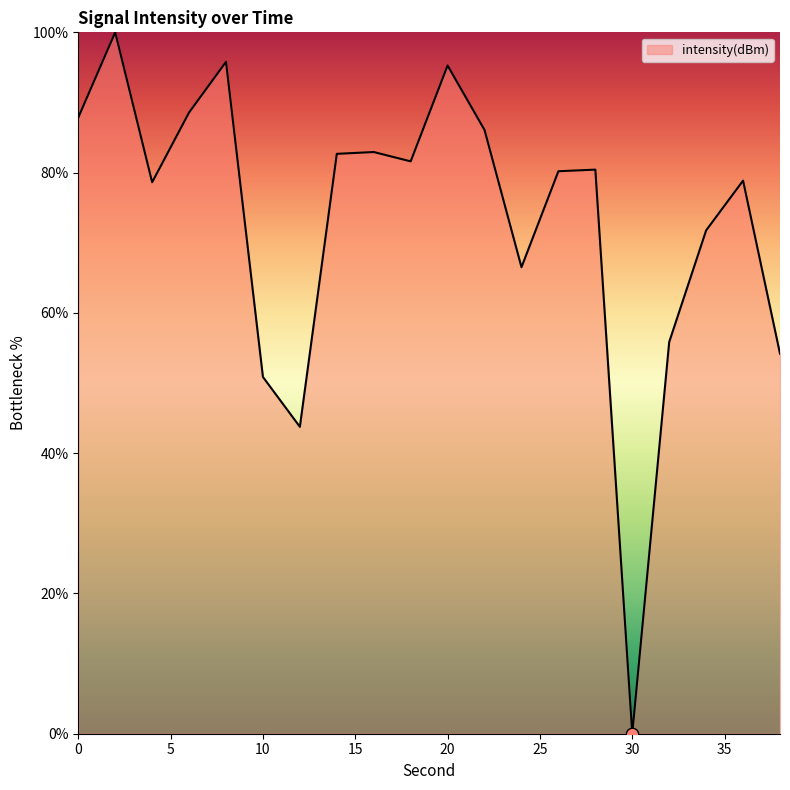

What is the difference between the maximum and minimum values?

100.0